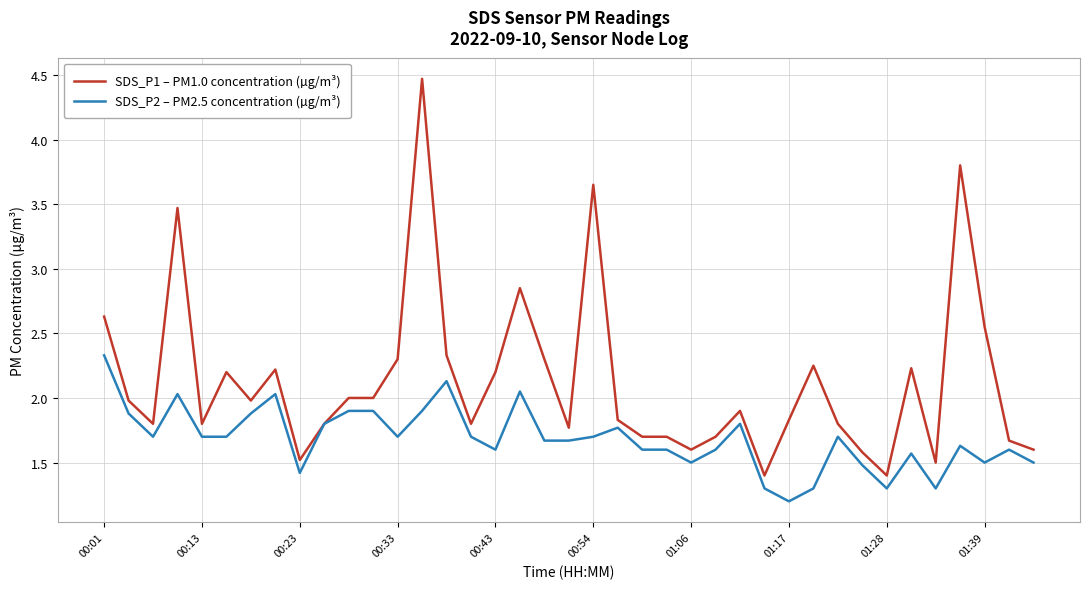

What are all the series names shown in the legend?

SDS_P1 – PM1.0 concentration (µg/m³), SDS_P2 – PM2.5 concentration (µg/m³)